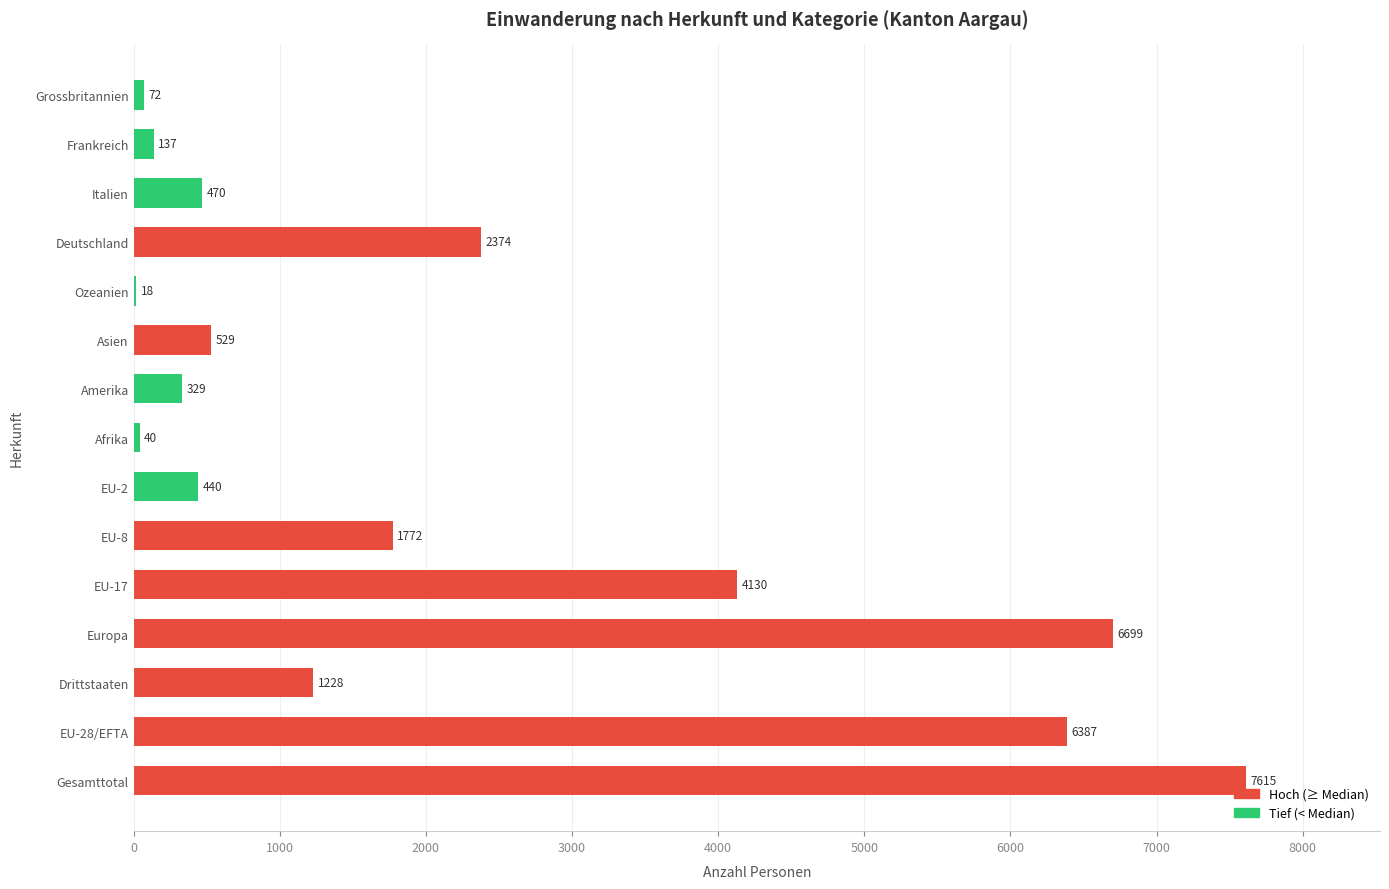

True or false: the data shows 4028 at Deutschland.

False